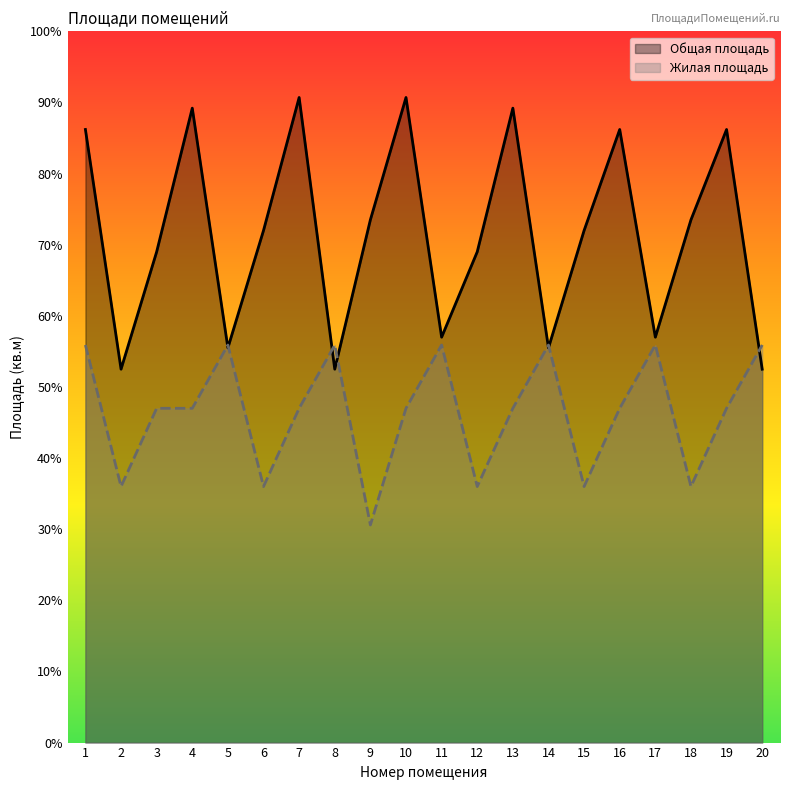

How many values in the Общая площадь series exceed 72?

9